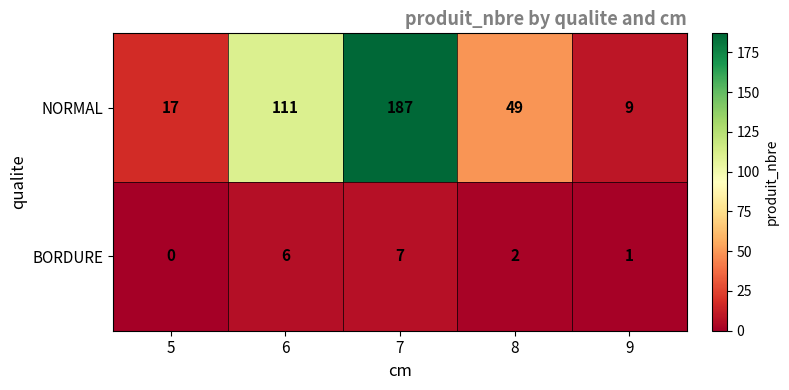

At which category does the chart reach its minimum across all series?

5